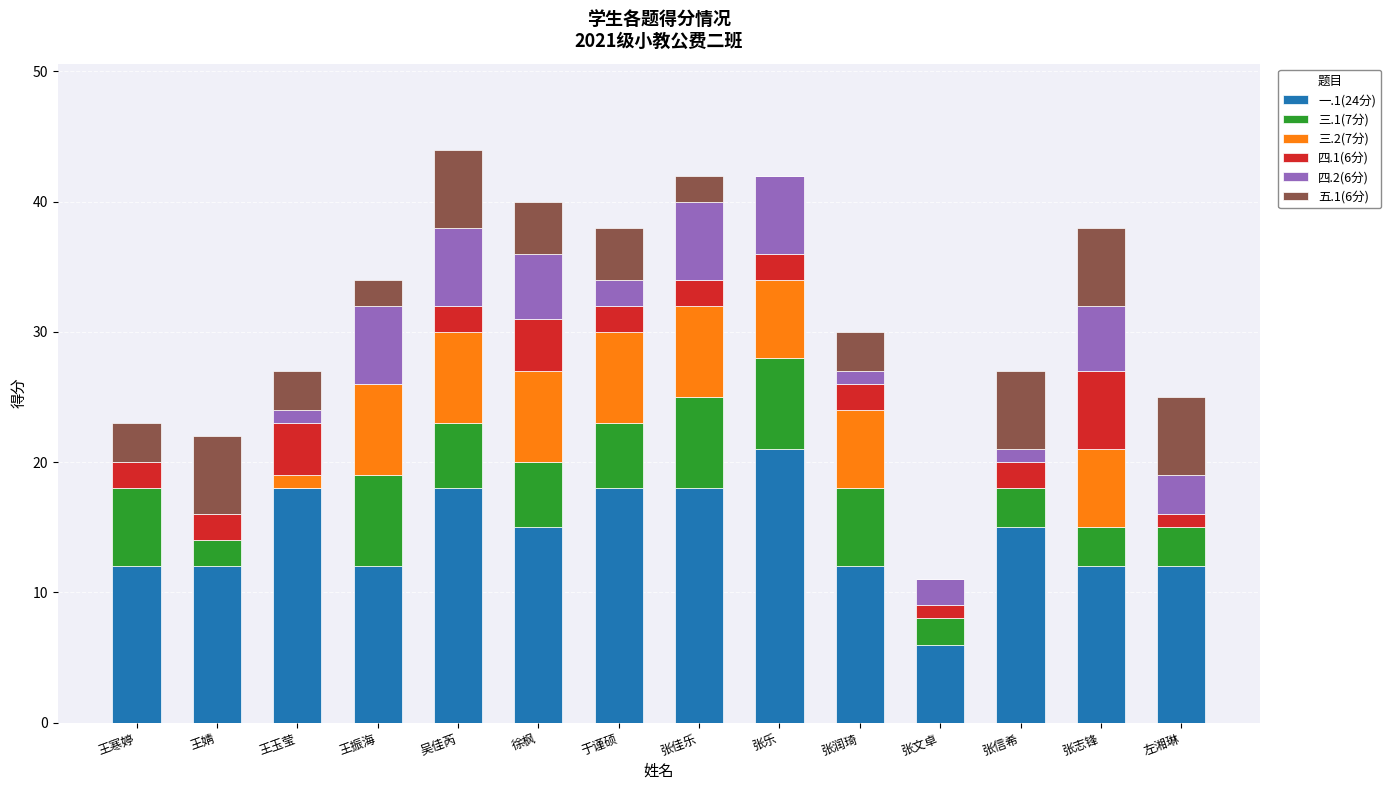

The value of 一.1(24分) at 徐枫 is 15. True or false?

True